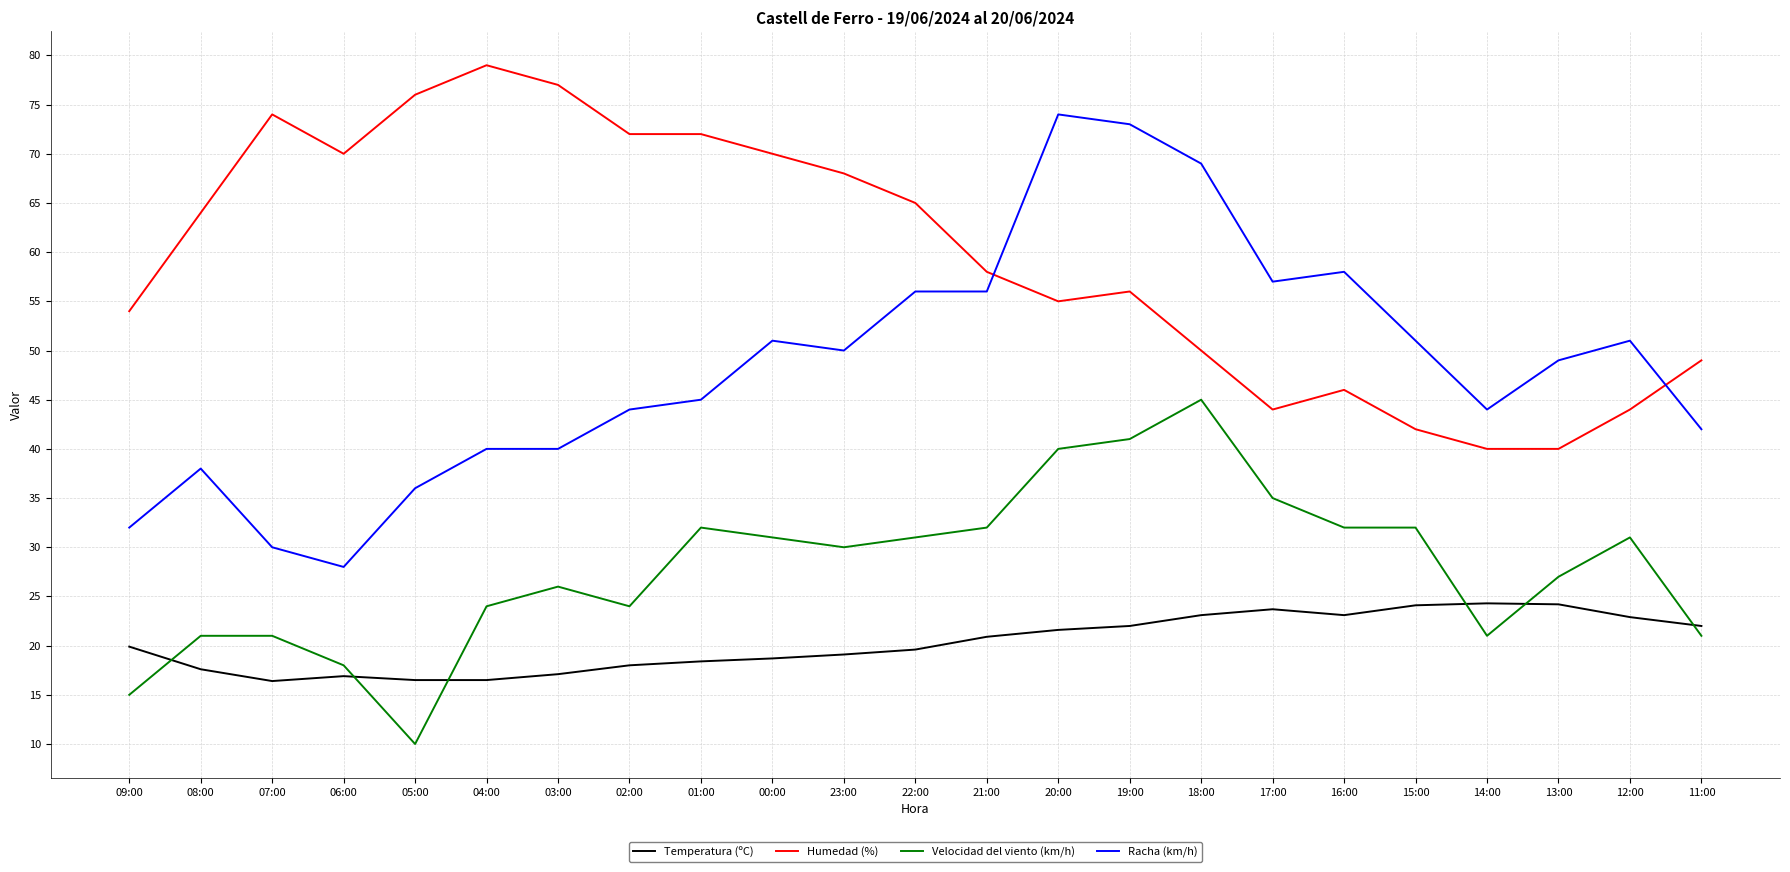

Is the value of Humedad (%) at 08:00 greater than the value of Racha (km/h) at 16:00?

Yes